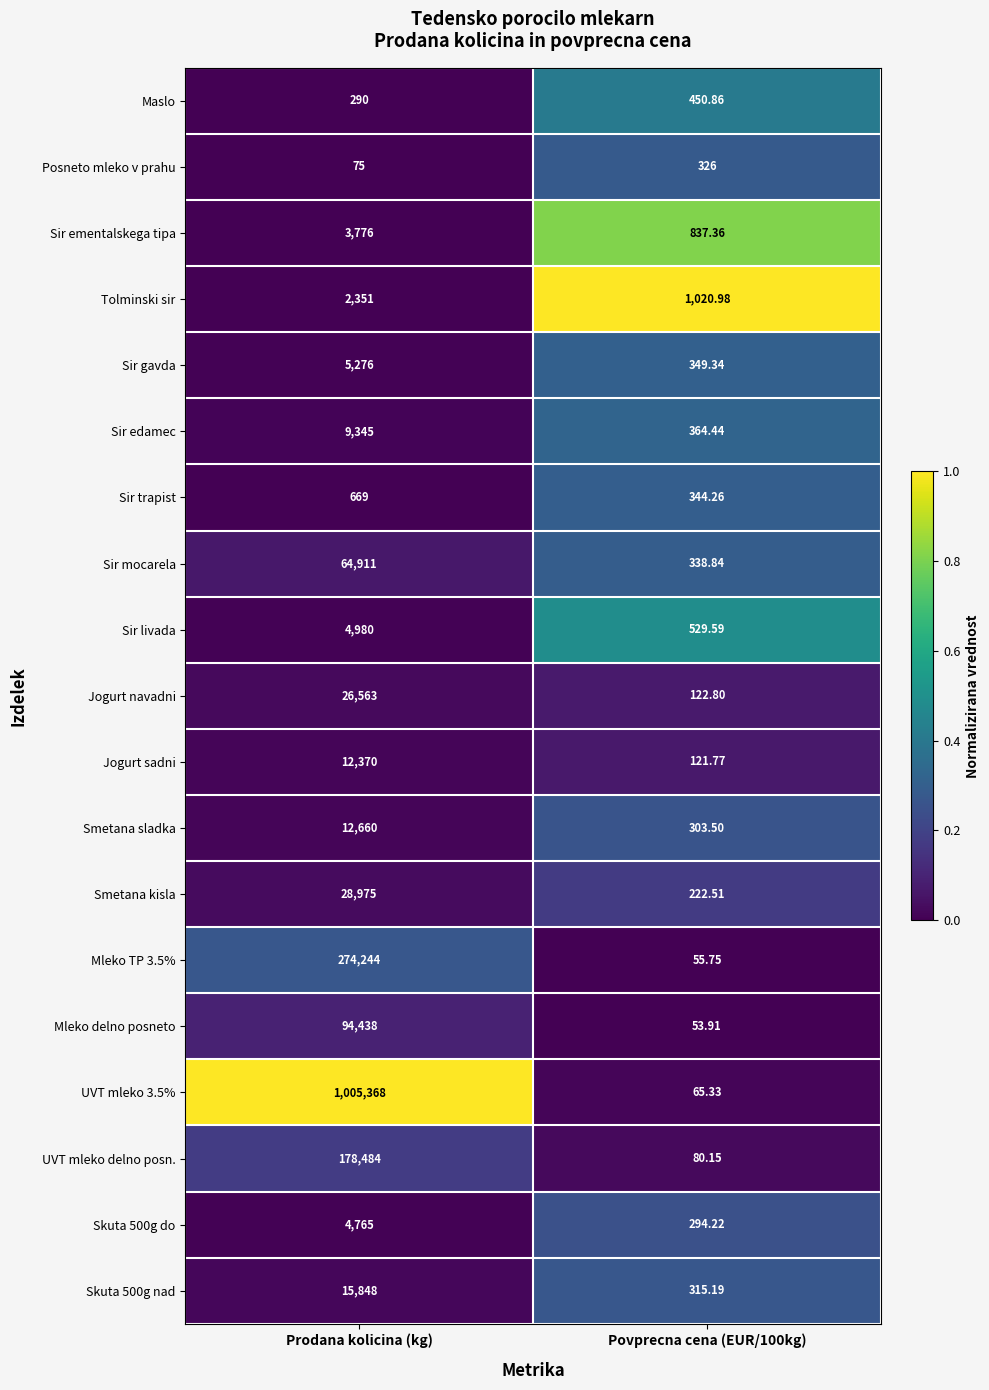

Which category has the highest value in the Tolminski sir series?

Prodana kolicina (kg)